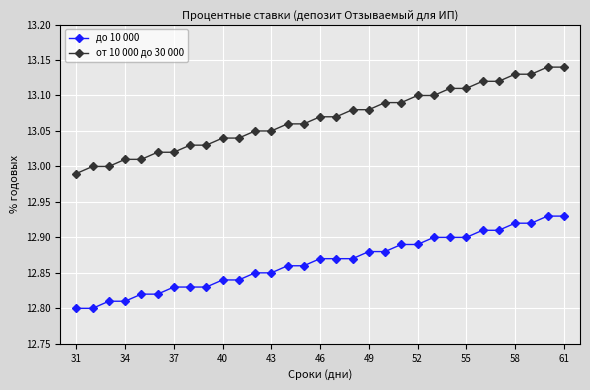

Rank the series by their maximum value, from highest to lowest.

от 10 000 до 30 000, до 10 000